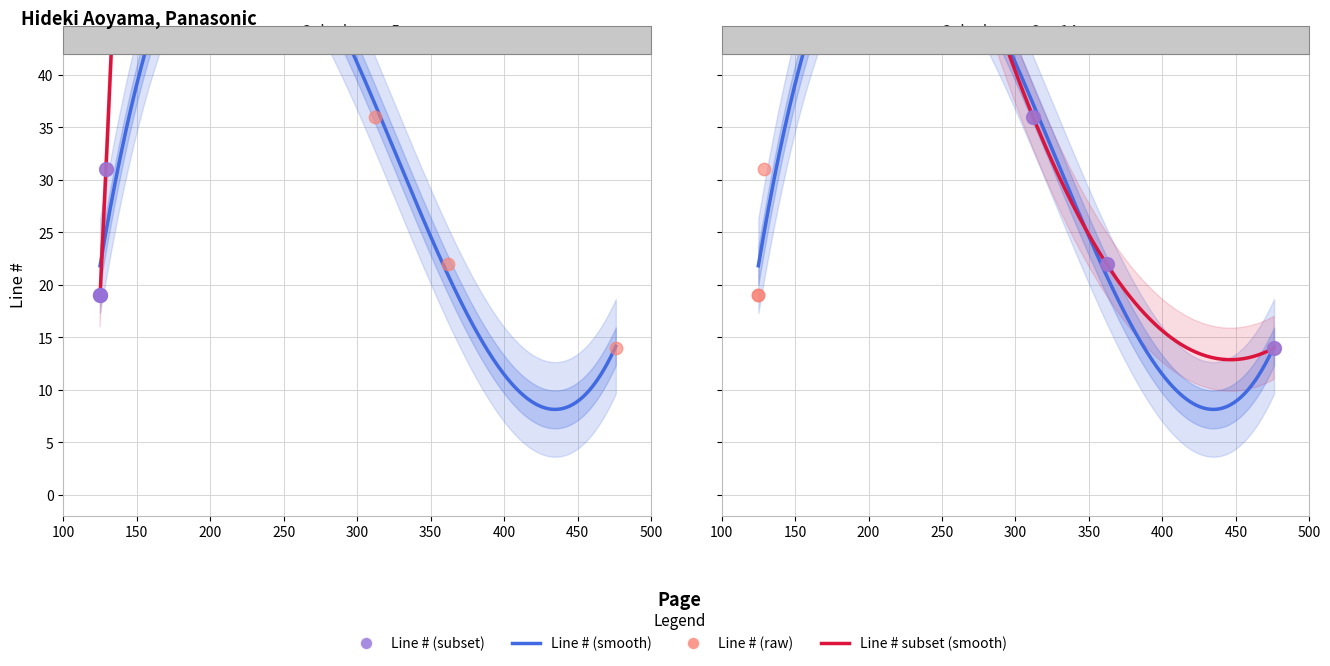

Approximately how many times larger is the value at 129 compared to 125?

1.6